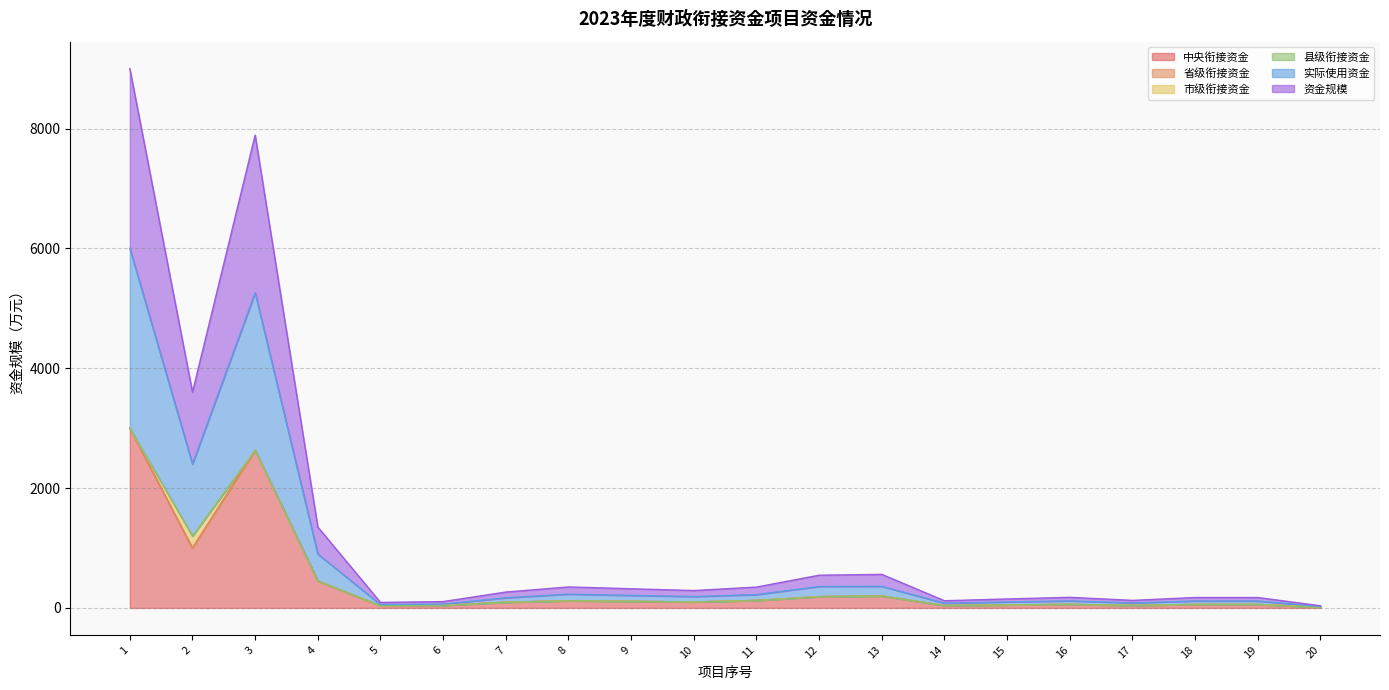

The 资金规模 series shows 21 at 6. True or false?

False